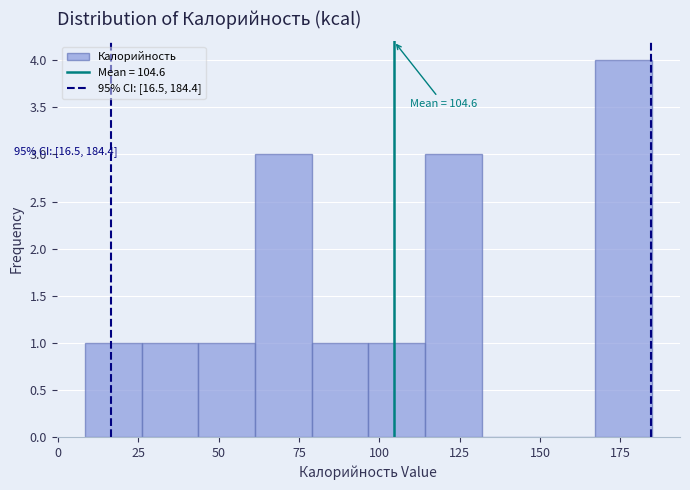

Read against the x-axis, roughly where is the centre of the tallest bar?

175